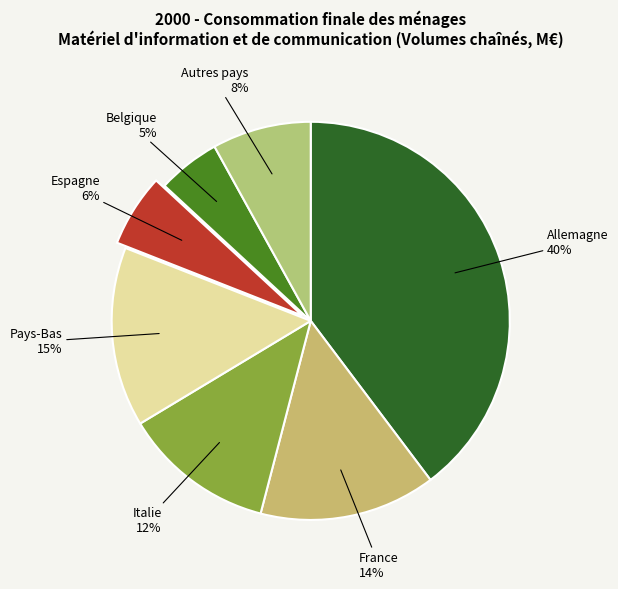

How many slices are in this pie chart?

7